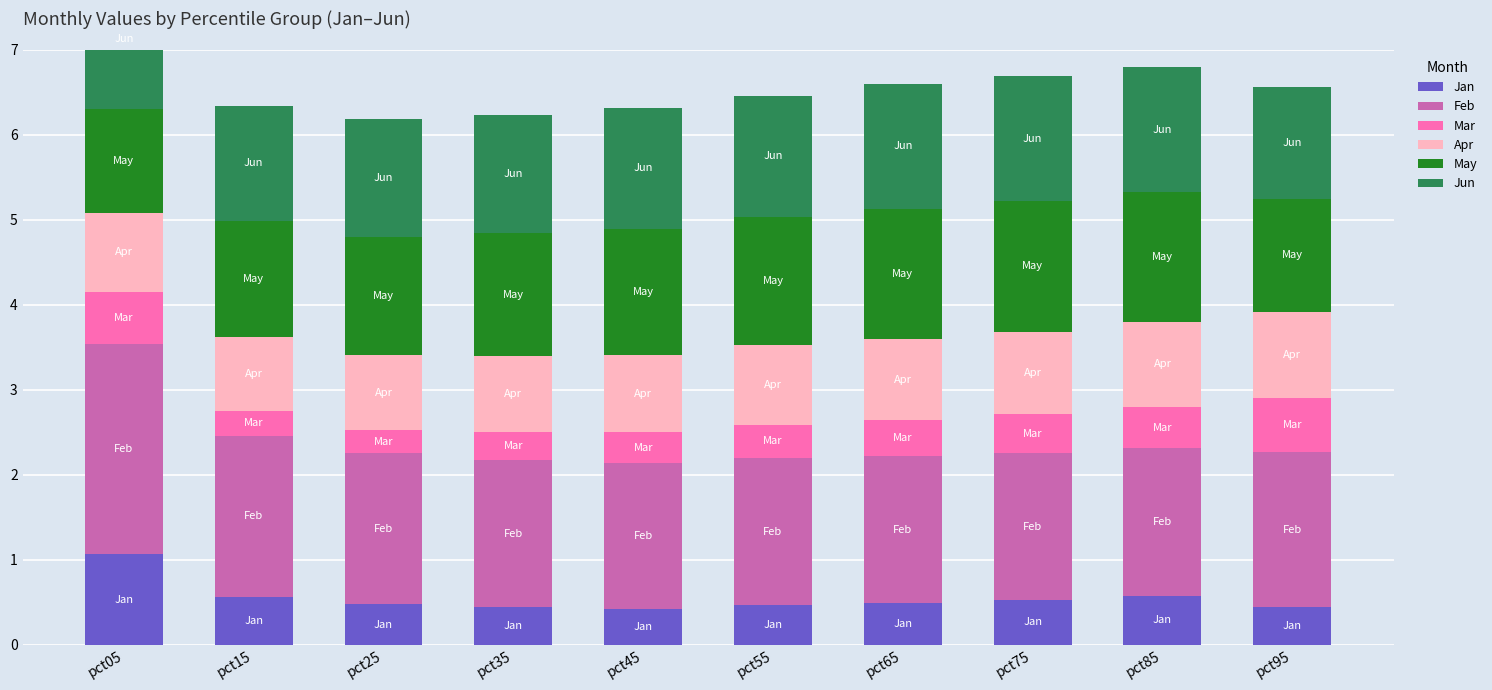

What is the difference between the maximum and second lowest values in the Feb series?

0.8